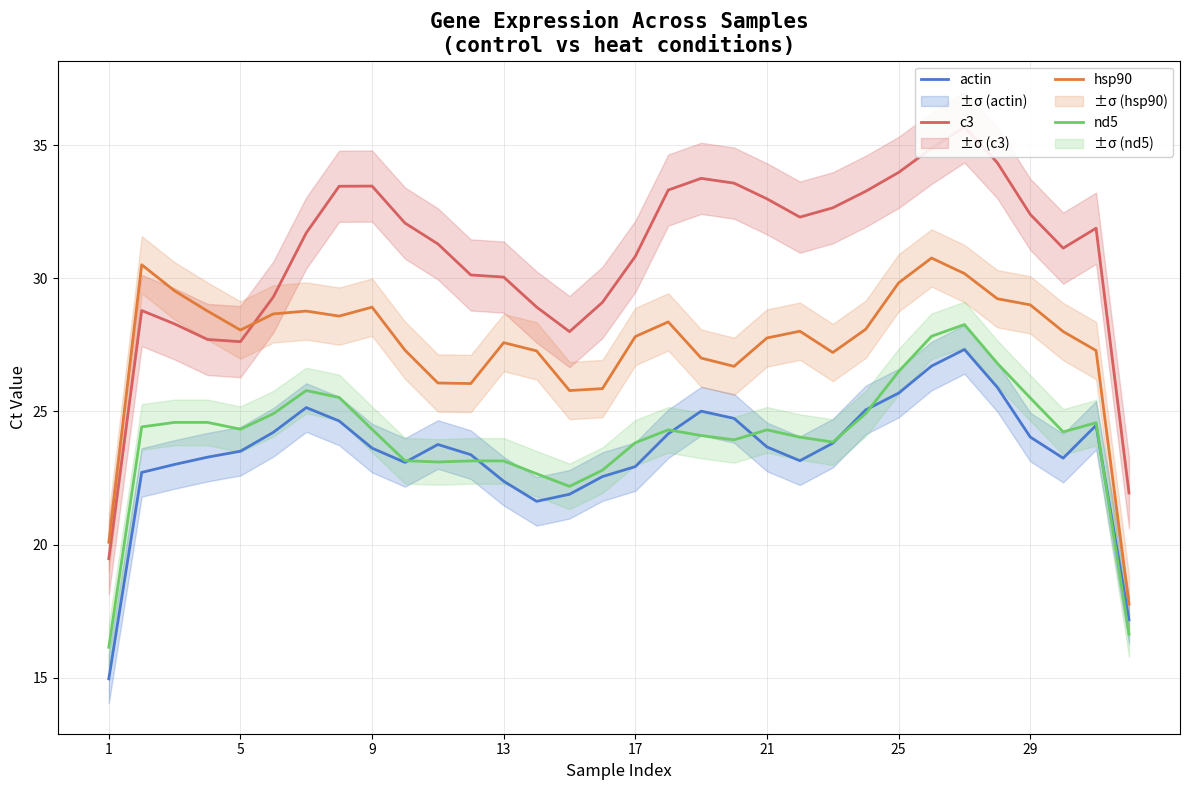

What is the minimum value for actin?

15.0